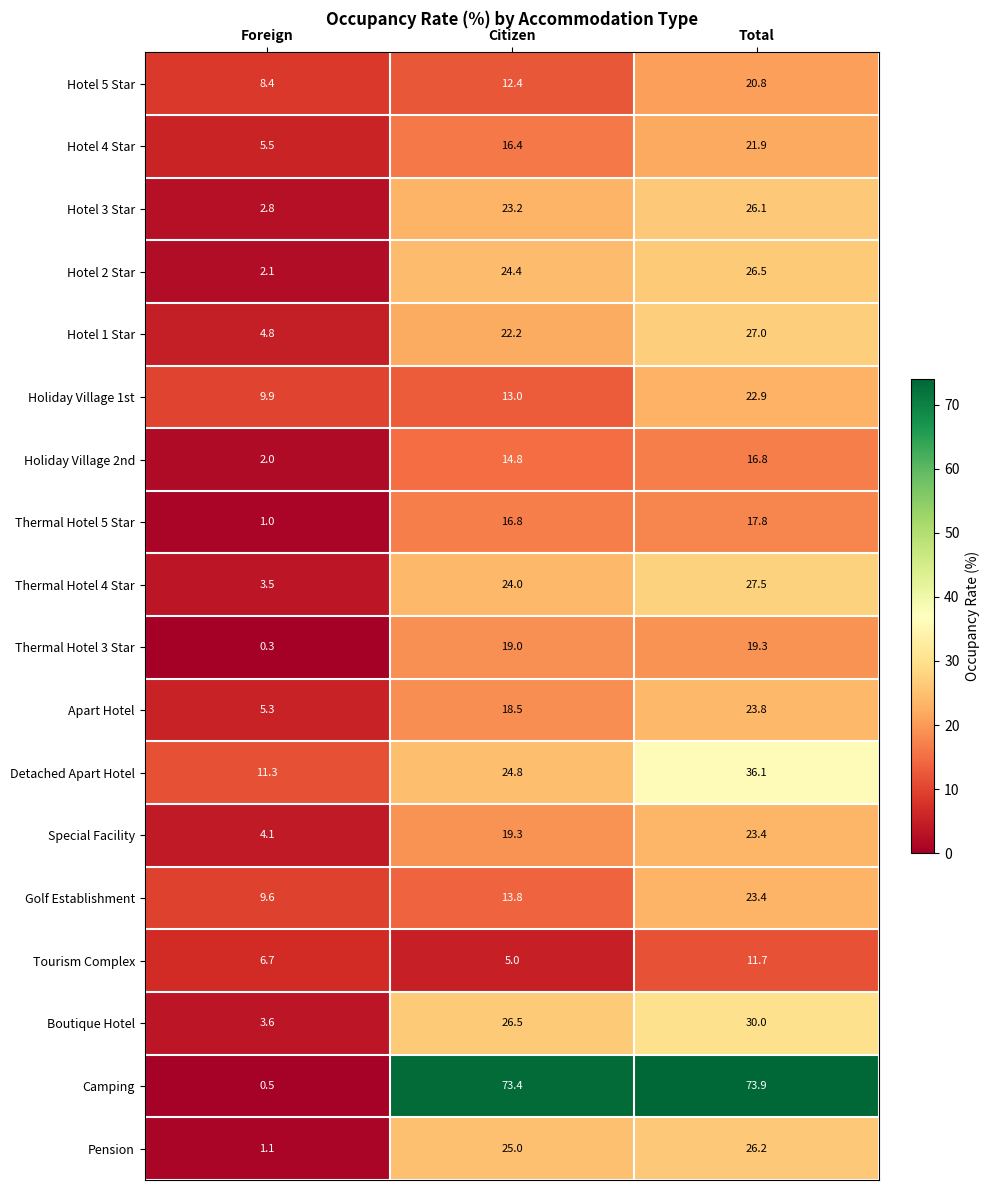

True or false: Thermal Hotel 5 Star has a value of 16.8 at Citizen.

True